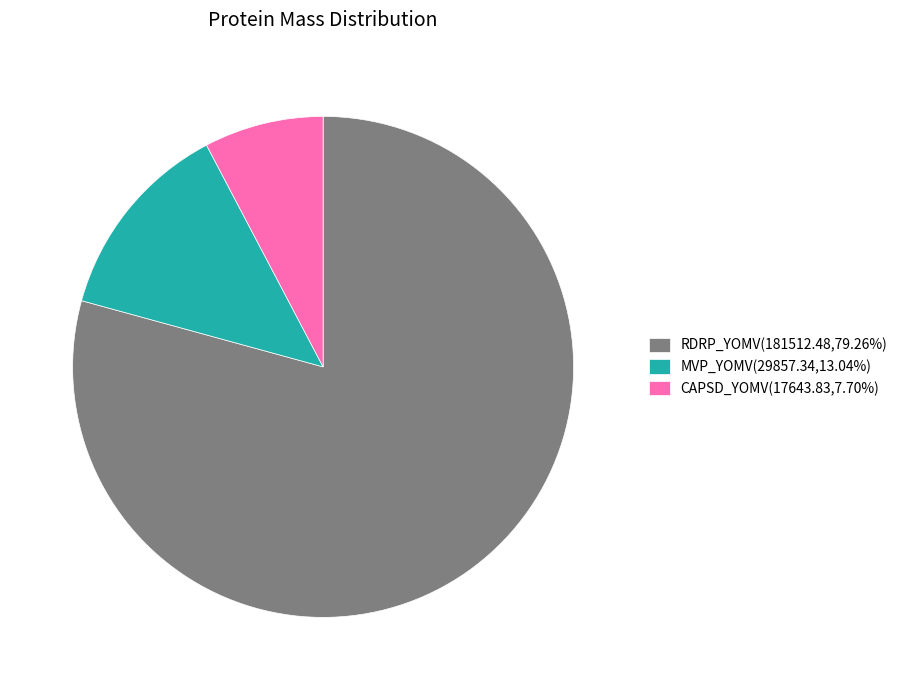

Is there any slice that represents more than half of the pie?

Yes